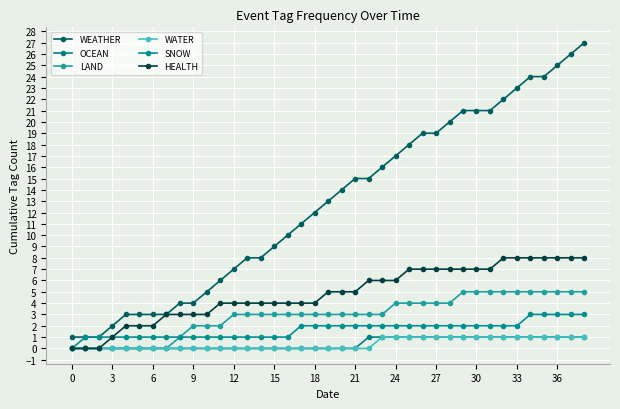

Is this an area chart (filled region under the line)?

No